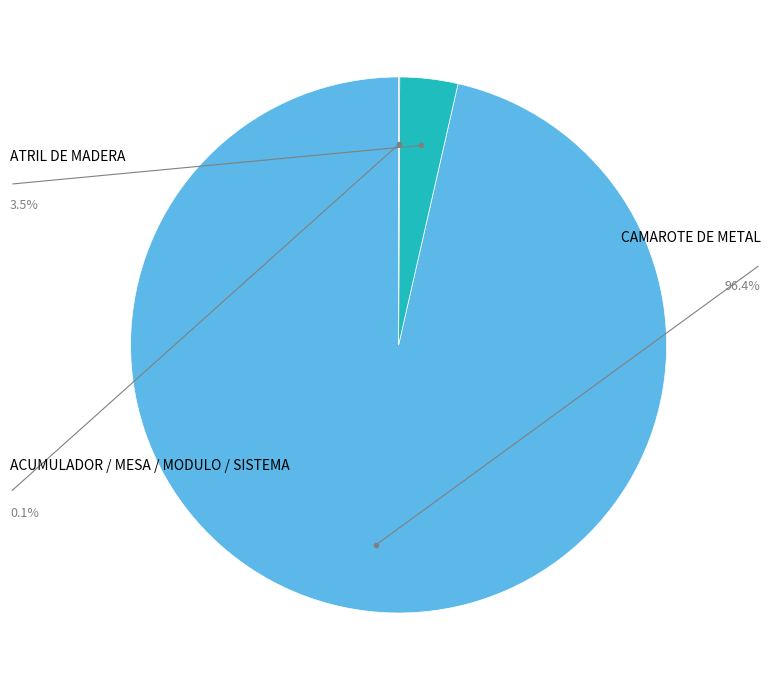

Does any single category account for the majority?

Yes